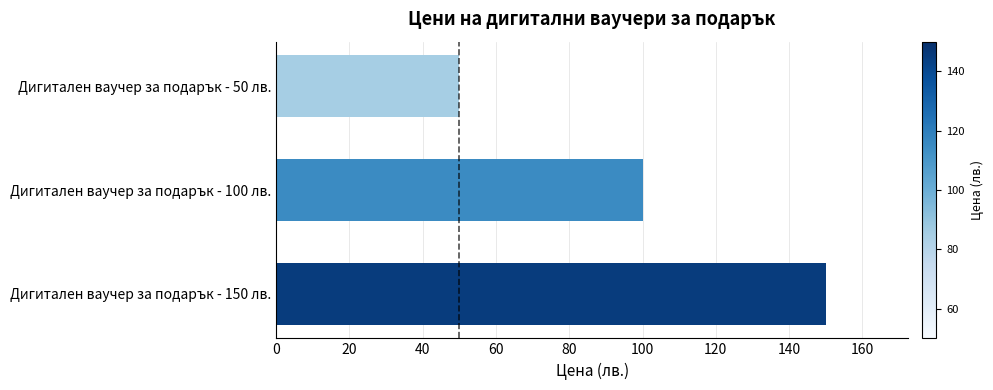

List the labels in order of value, smallest first.

Дигитален ваучер за подарък - 50 лв., Дигитален ваучер за подарък - 100 лв., Дигитален ваучер за подарък - 150 лв.